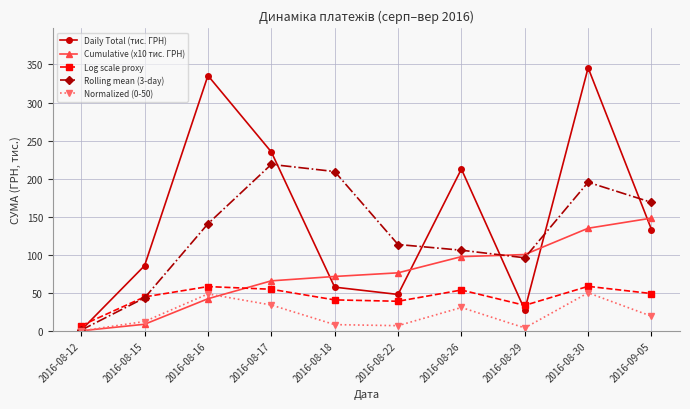

How many values in the Rolling mean (3-day) series are below 140?

5